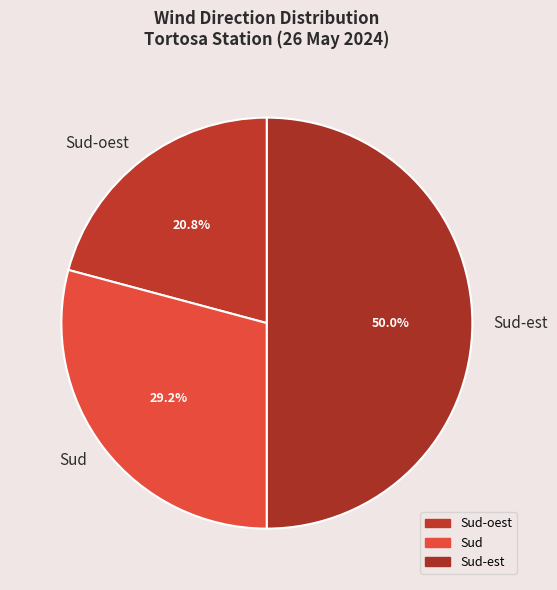

Is Sud the majority of the pie?

No